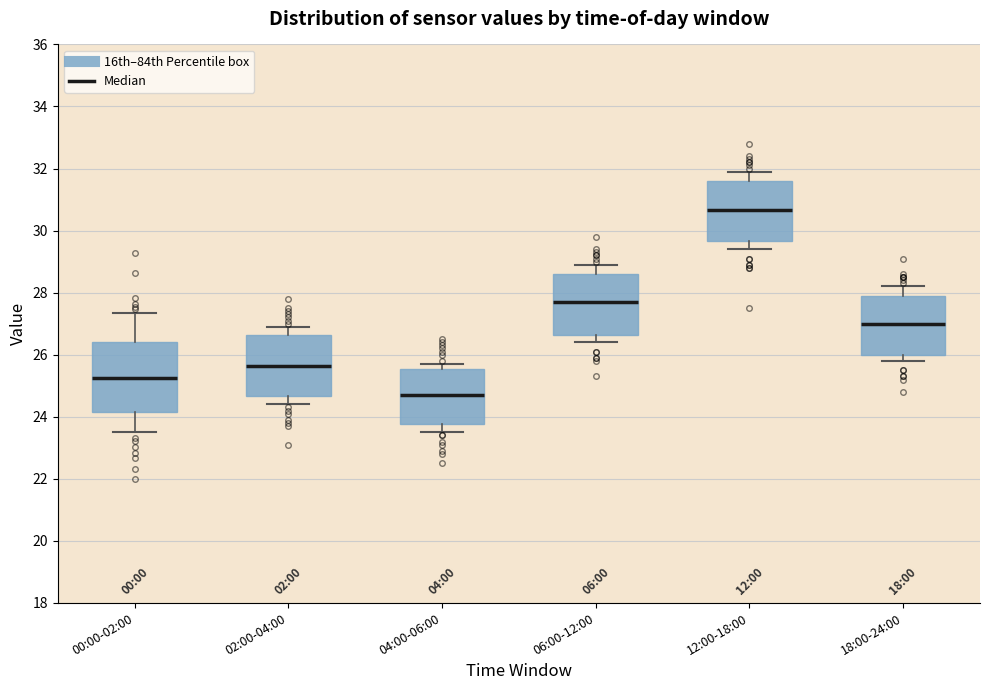

Reading left to right, transcribe this box plot: for each box, give where its median line is, the range the box spans, and where its two whiskers end, as read against the y-axis. The values are not printed on the chart, so give them approximately, as read against the axis.

00:00-02:00: median 25.2, box 24.2 to 26.4, whiskers 23.6 to 27.4
02:00-04:00: median 25.6, box 24.6 to 26.6, whiskers 24.4 to 27.0
04:00-06:00: median 24.8, box 23.8 to 25.6, whiskers 23.6 to 25.8
06:00-12:00: median 27.8, box 26.6 to 28.6, whiskers 26.4 to 29.0
12:00-18:00: median 30.6, box 29.6 to 31.6, whiskers 29.4 to 32.0
18:00-24:00: median 27.0, box 26.0 to 28.0, whiskers 25.8 to 28.2